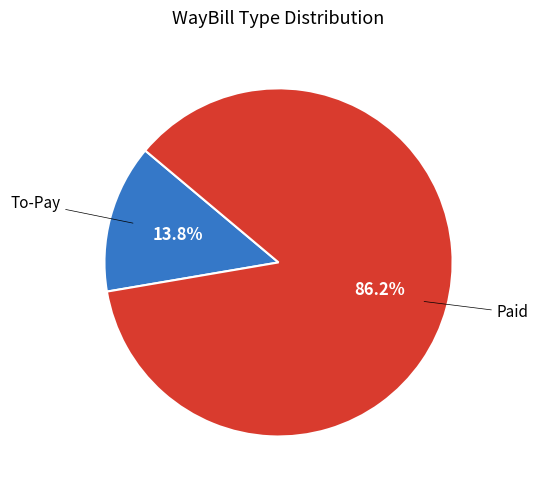

Is there any slice that represents more than half of the pie?

Yes